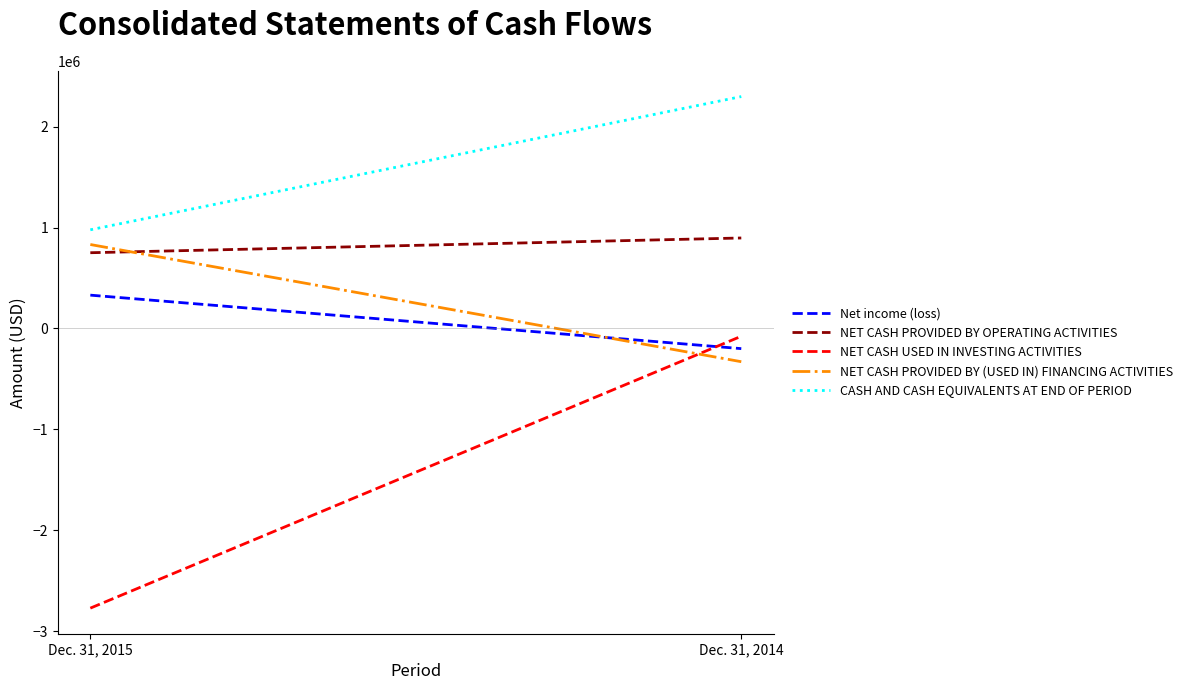

Which series has the largest total across all categories?

CASH AND CASH EQUIVALENTS AT END OF PERIOD